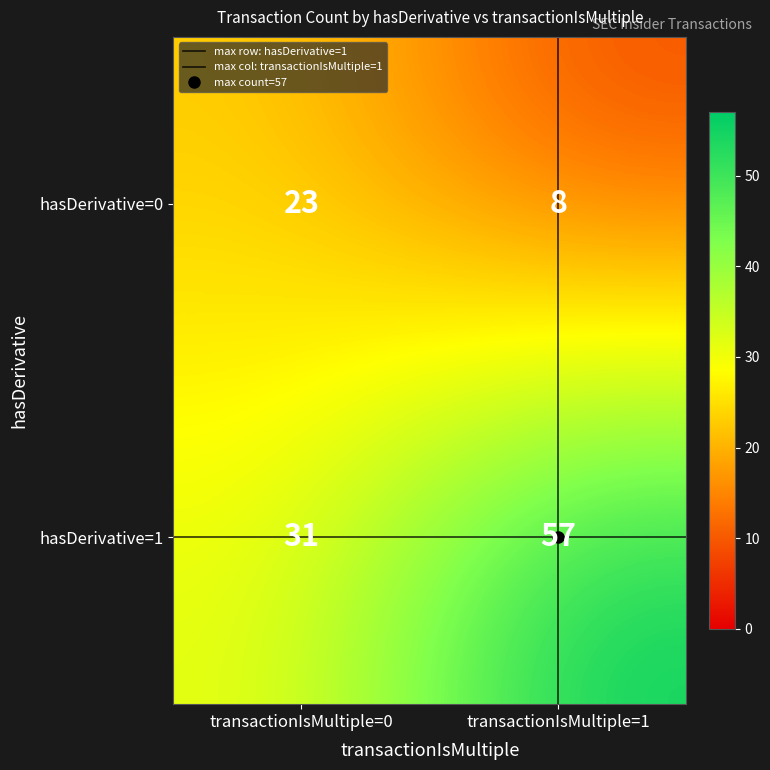

How many data points does each series have?

2